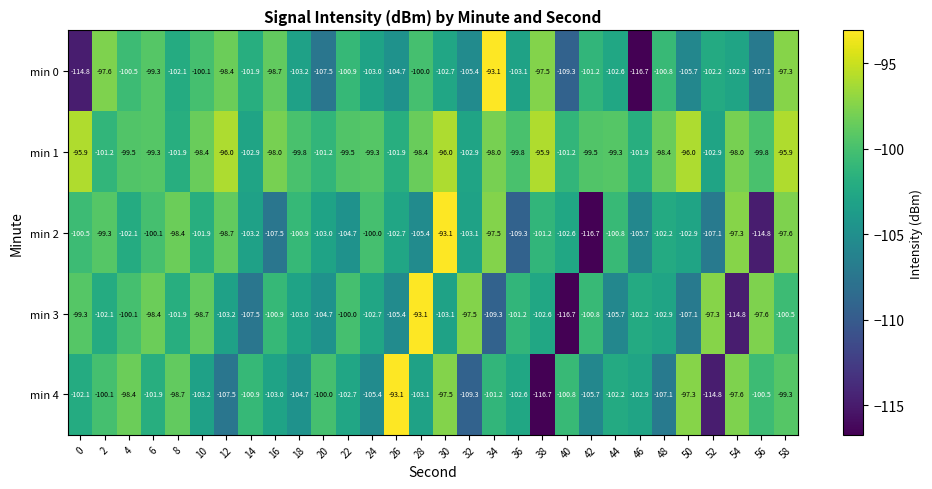

What is the spread (max minus min) of values at 54?

17.5